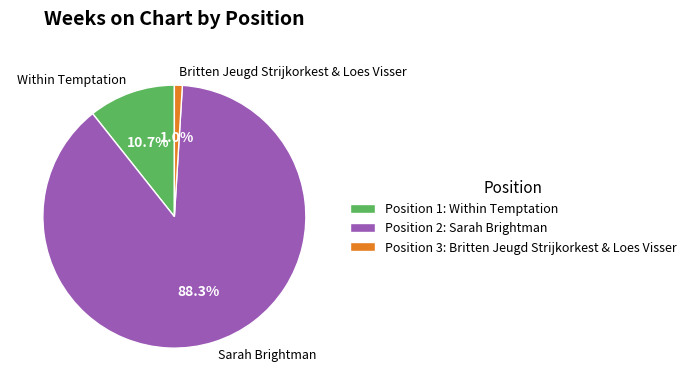

Does any single category account for the majority?

Yes